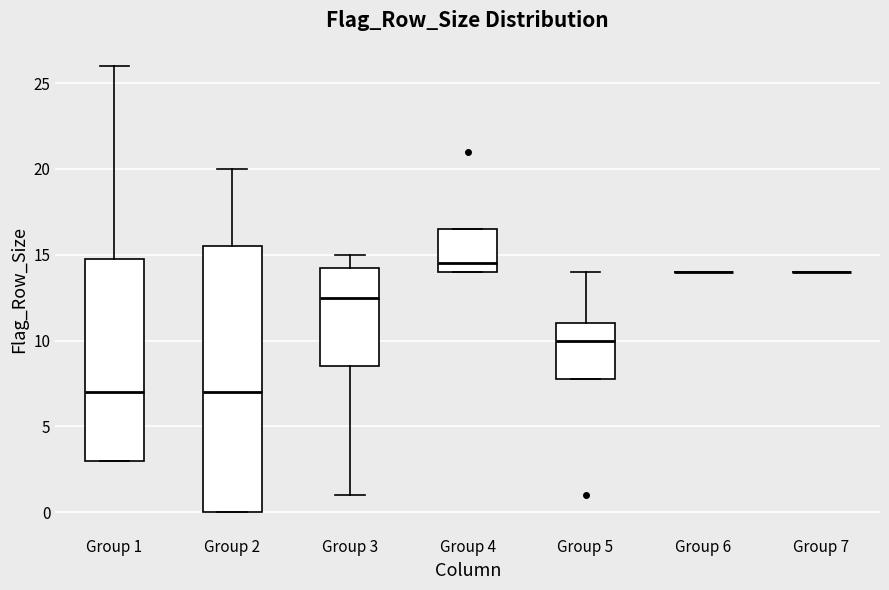

Where does the upper whisker of the box for Group 2 end on the y-axis? The values are not printed on the chart, so give them approximately, as read against the axis.

20.0